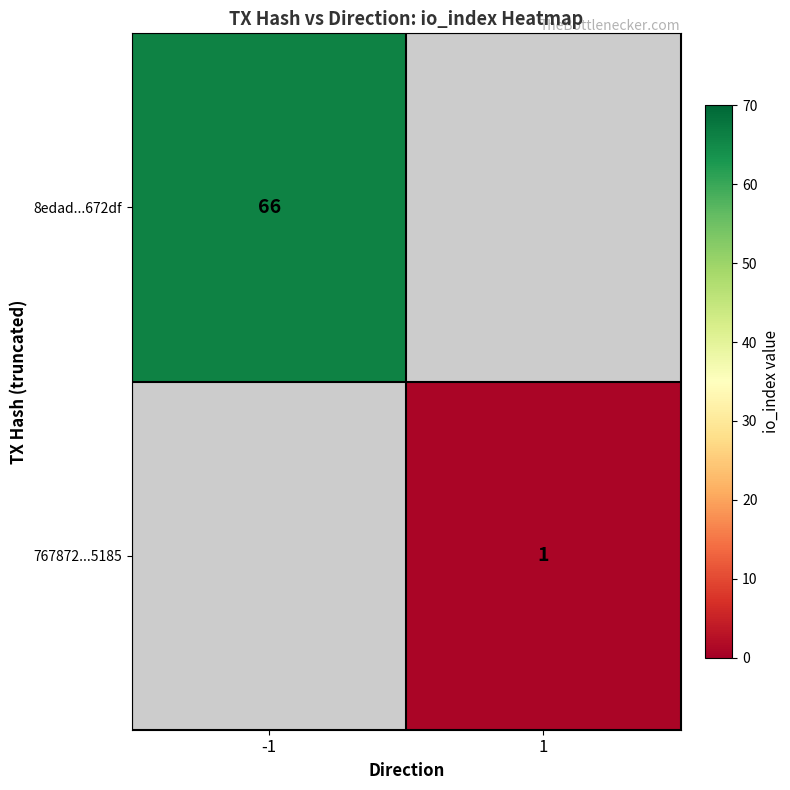

The value of 8edad...672df at -1 is 116.8. True or false?

False